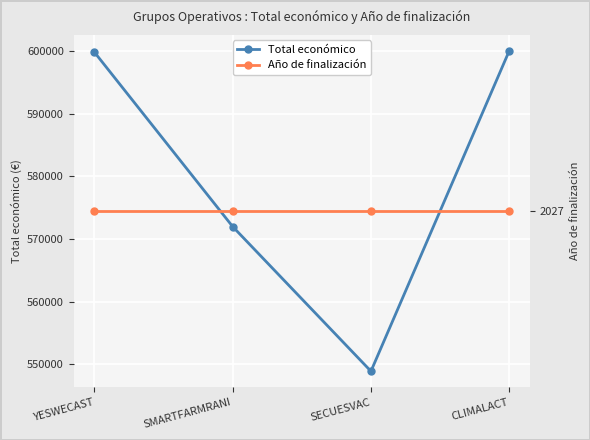

The Año de finalización series shows 2027 at SECUESVAC. True or false?

True